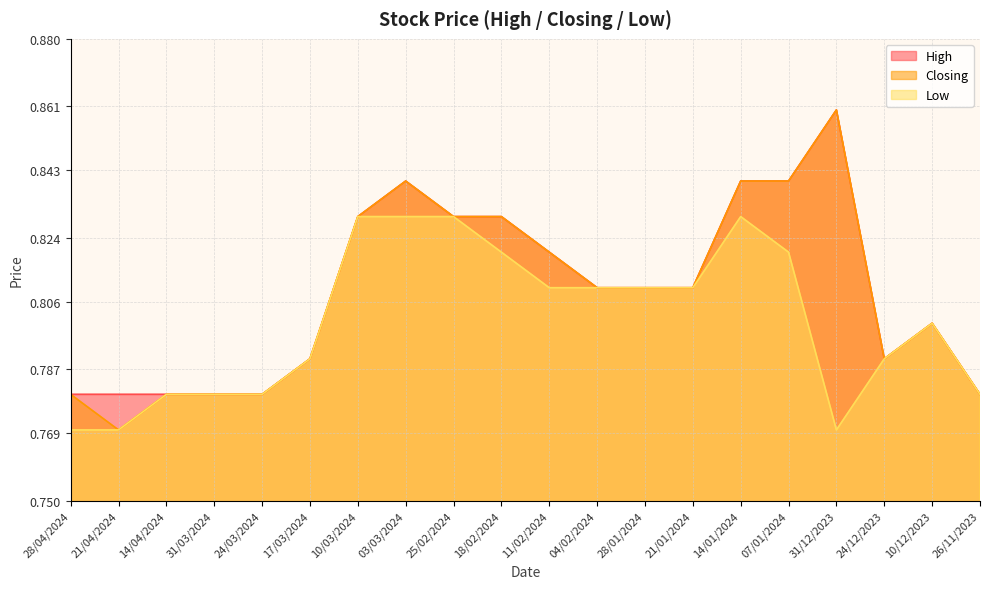

Rank the series at 24/03/2024 from lowest to highest value.

High, Closing, Low